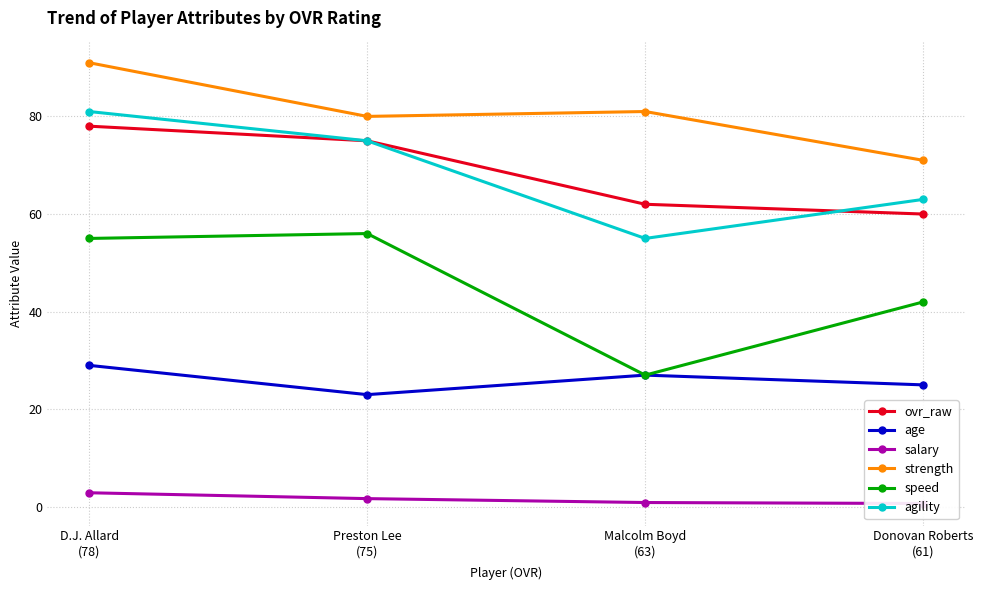

True or false: age and strength intersect in this chart.

False